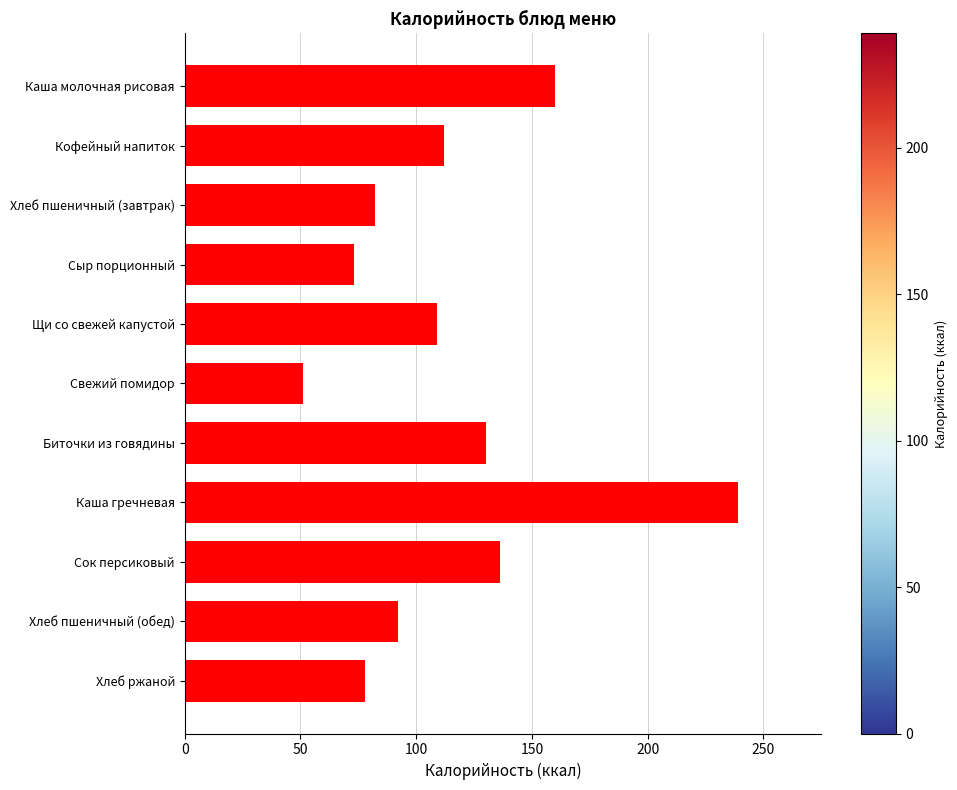

What is the minimum value shown in the chart?

51